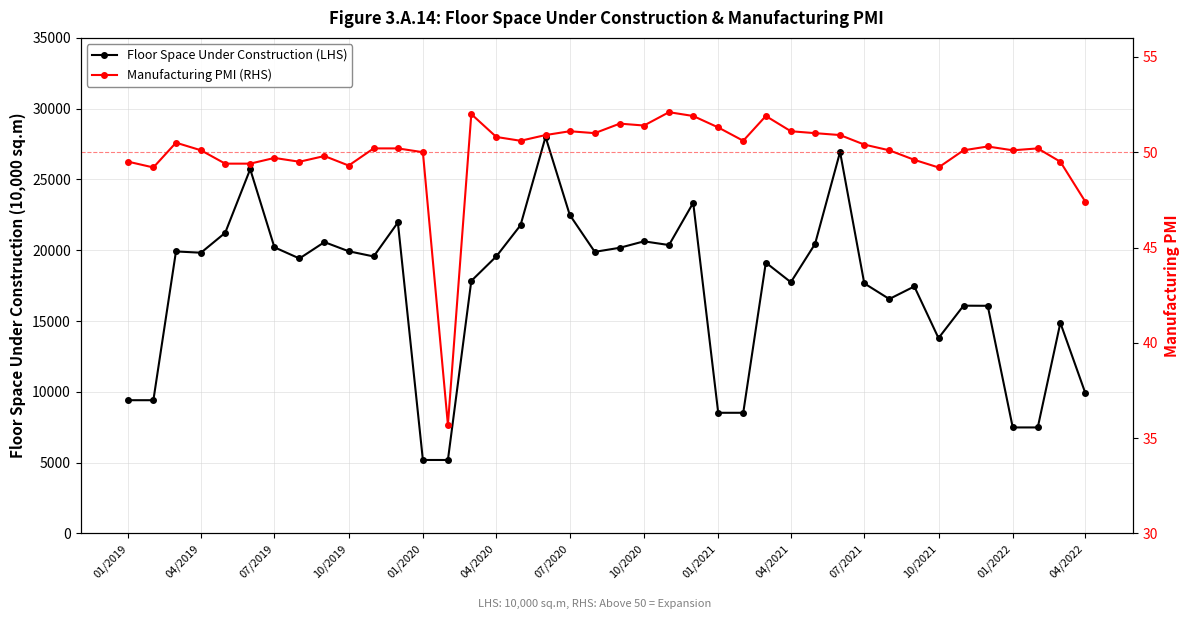

List the series in order of their overall mean, highest first.

Floor Space Under Construction (LHS), Manufacturing PMI (RHS)